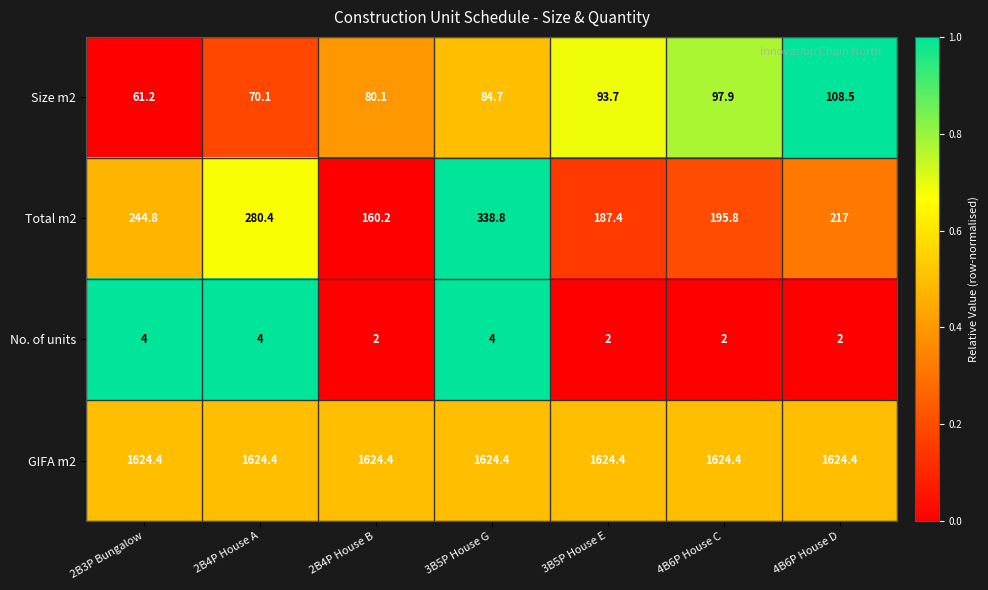

Reading left to right, list all the values displayed in this chart.

Size m2: 61.2	70.1	80.1	84.7	93.7	97.9	108.5
Total m2: 244.8	280.4	160.2	338.8	187.4	195.8	217.0
No. of units: 4.0	4.0	2.0	4.0	2.0	2.0	2.0
GIFA m2: 1624.4	1624.4	1624.4	1624.4	1624.4	1624.4	1624.4